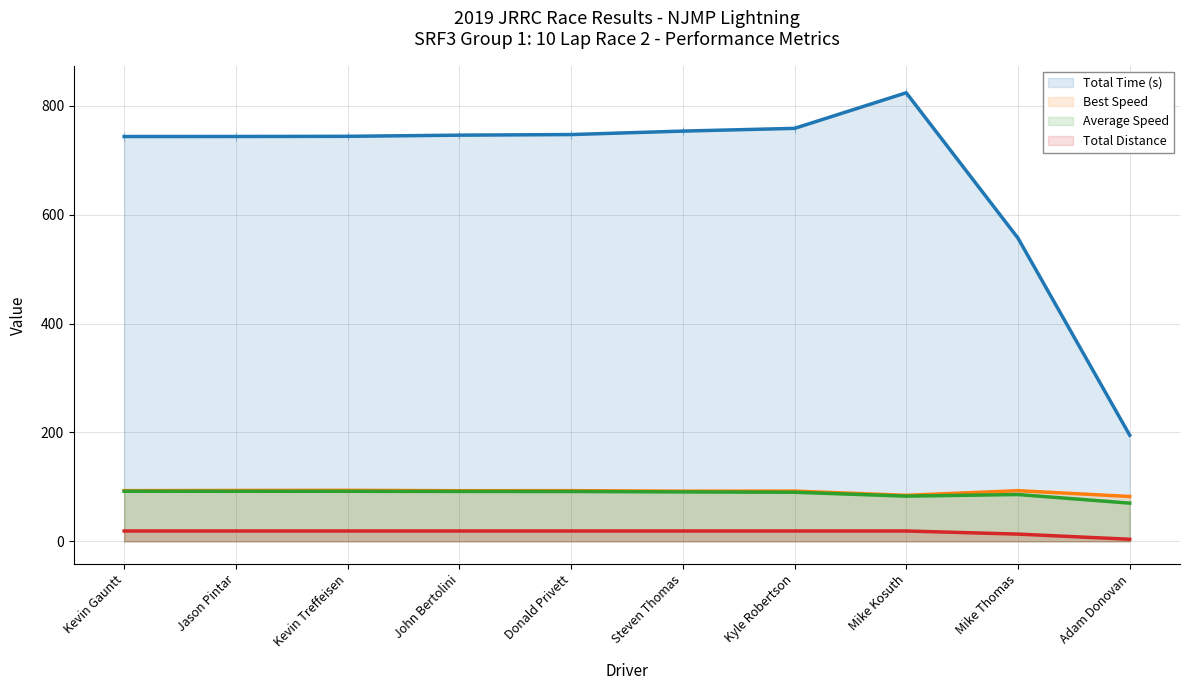

What is the difference between the maximum and second lowest values in the Average Speed series?

9.0